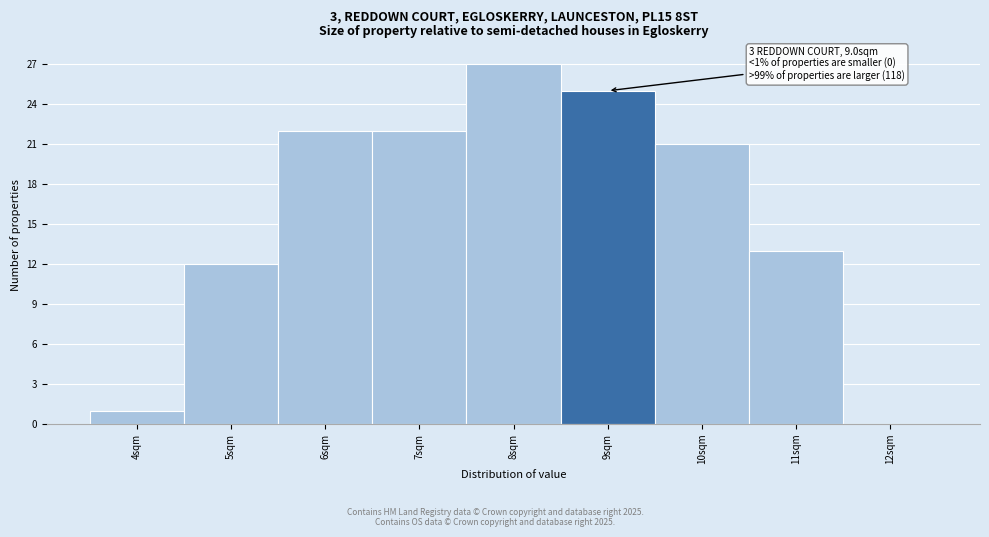

Reading right to left, extract all data points from this chart.

12sqm=0	11sqm=13	10sqm=21	9sqm=25	8sqm=27	7sqm=22	6sqm=22	5sqm=12	4sqm=1